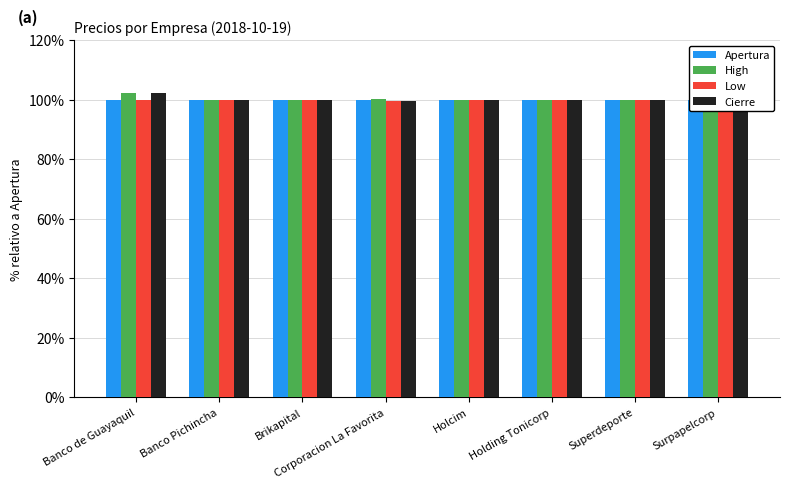

What are all the series names shown in the legend?

Apertura, High, Low, Cierre